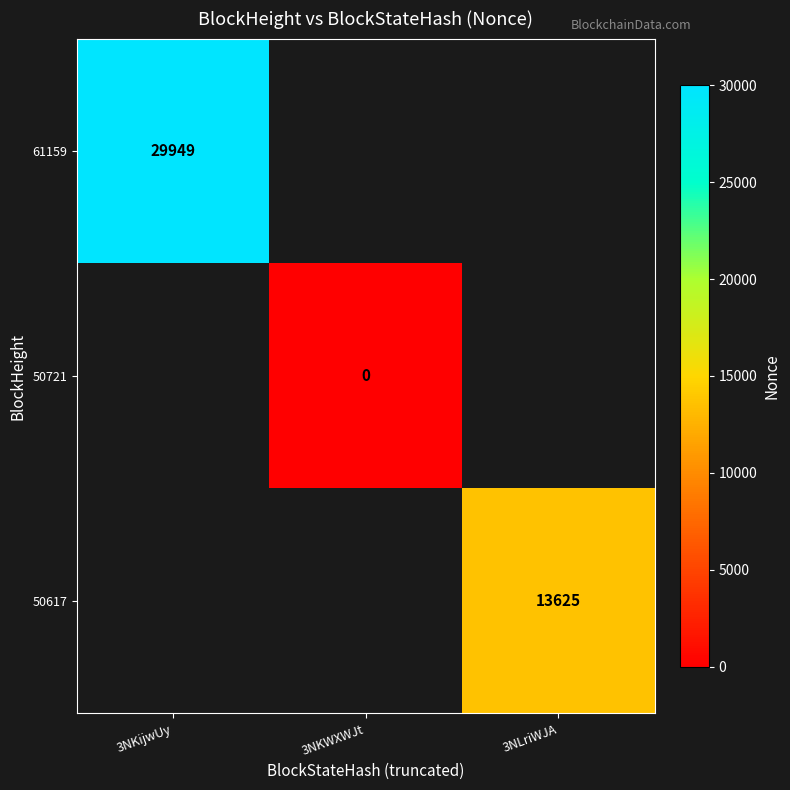

True or false: 50617 has a value of 13625 at 3NLriWJA.

True